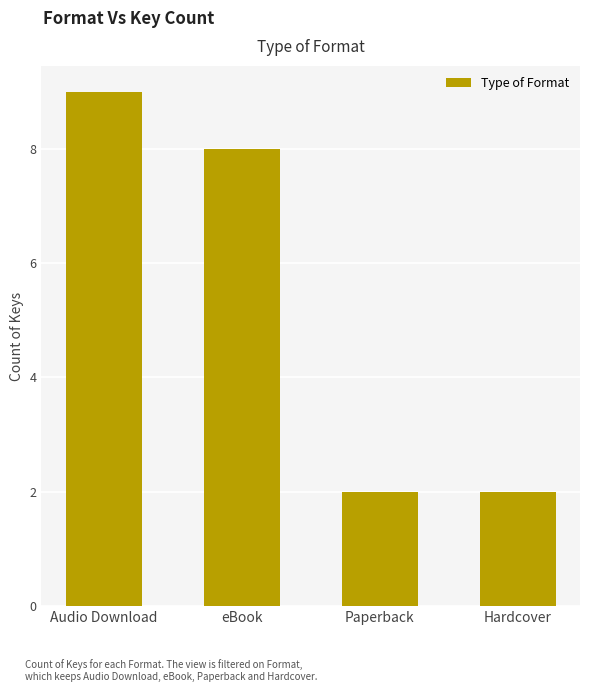

What is the difference between the values at Paperback and Audio Download?

7